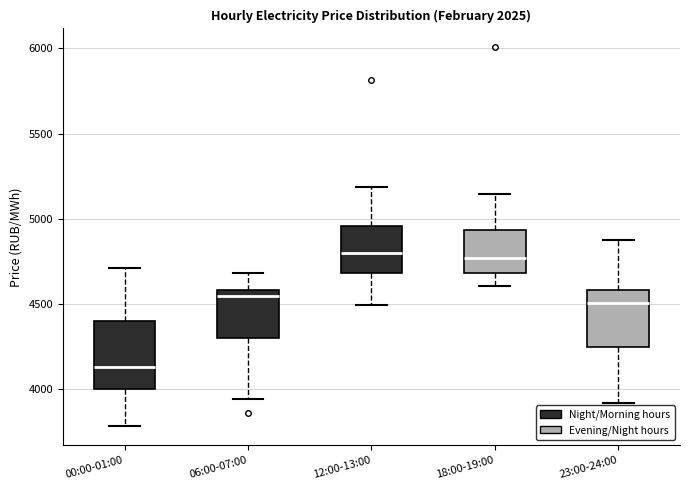

Where does the upper whisker of the box for 18:00-19:00 end on the y-axis? The values are not printed on the chart, so give them approximately, as read against the axis.

5150